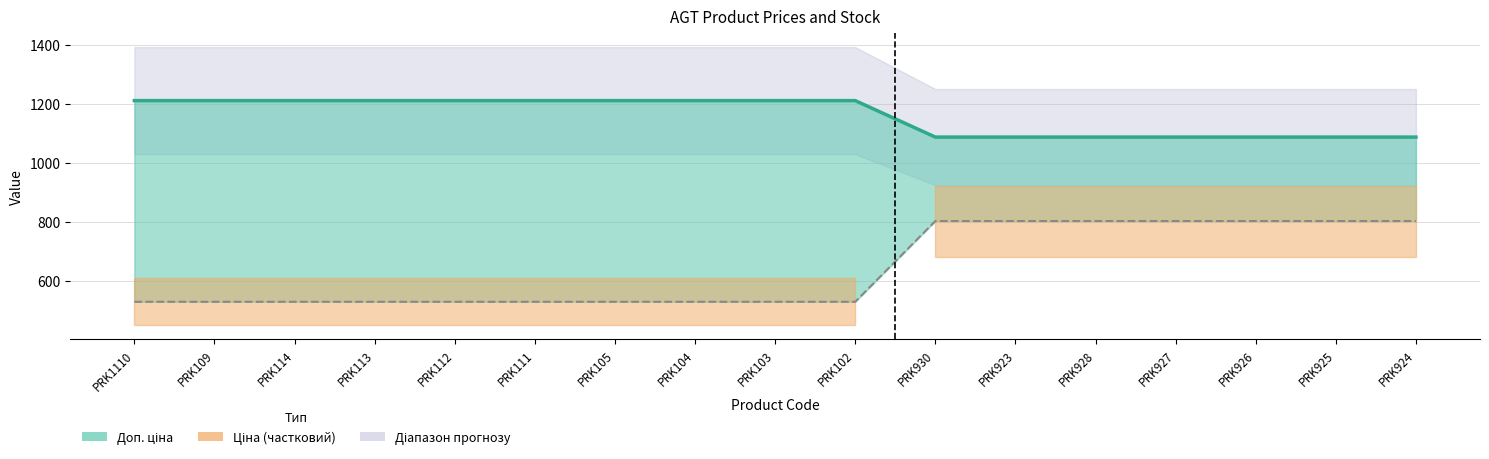

What position from the right is PRK925?

2